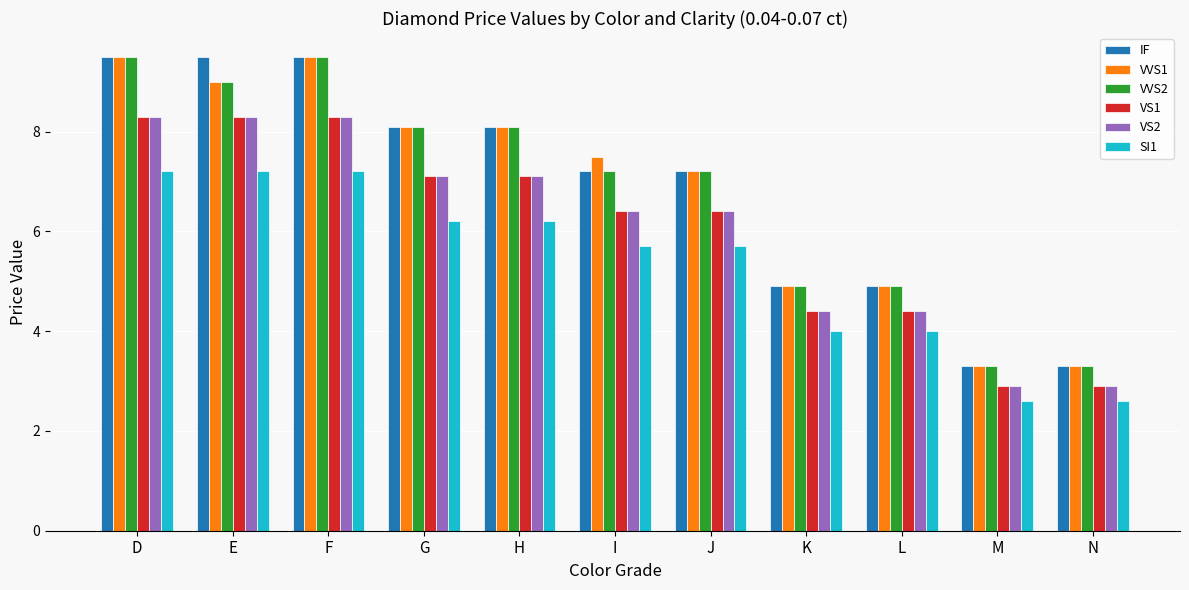

Are the bars grouped side by side (vs. stacked)?

Yes